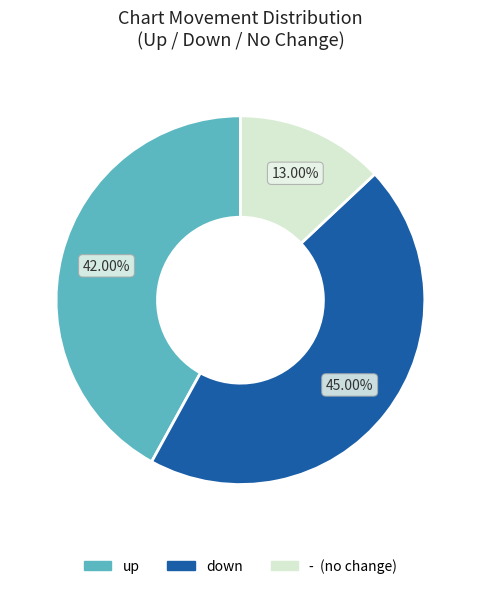

Count the number of slices in the pie.

3